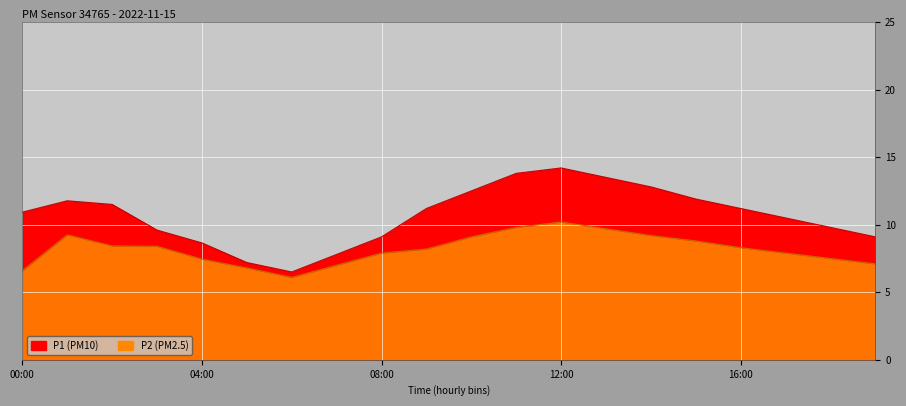

What is the smallest value displayed?

6.1